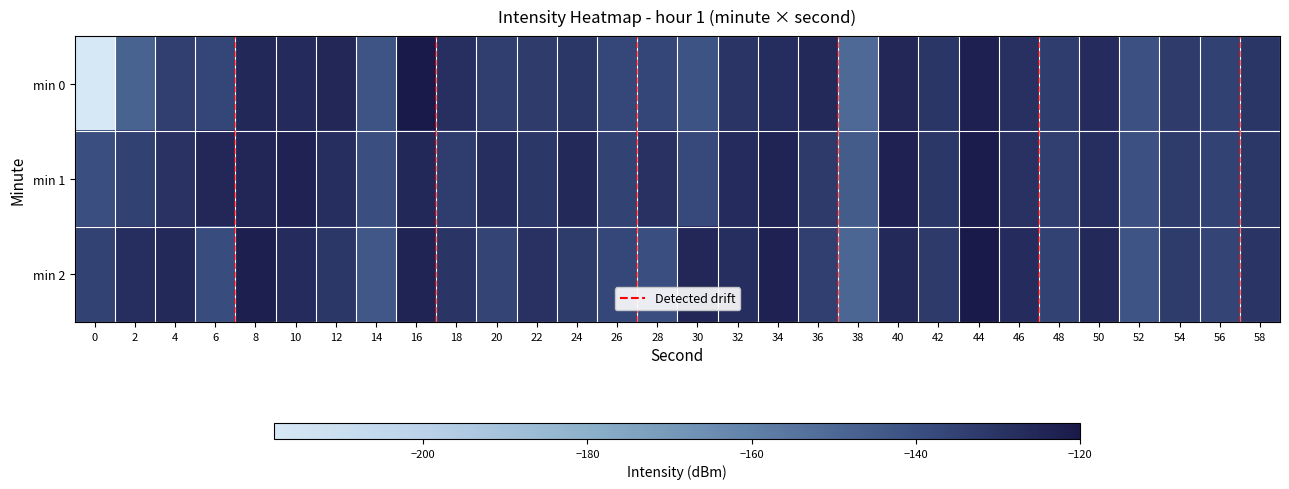

Rank the series by their average value, from highest to lowest.

min 1, min 2, min 0